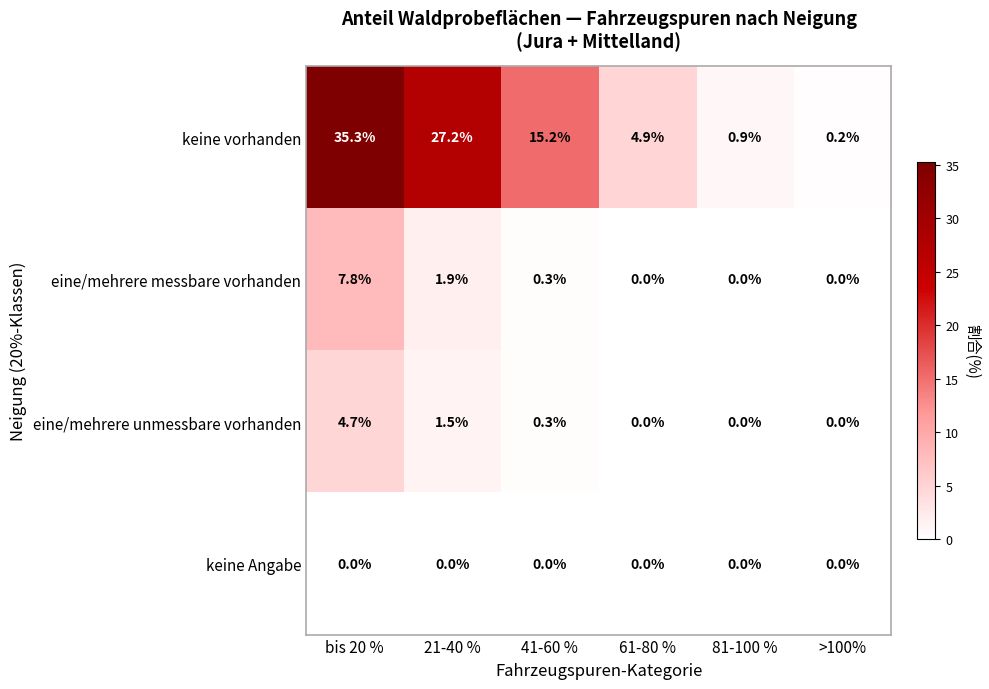

Between 41-60 % and 81-100 %, which series saw the biggest shift?

keine vorhanden